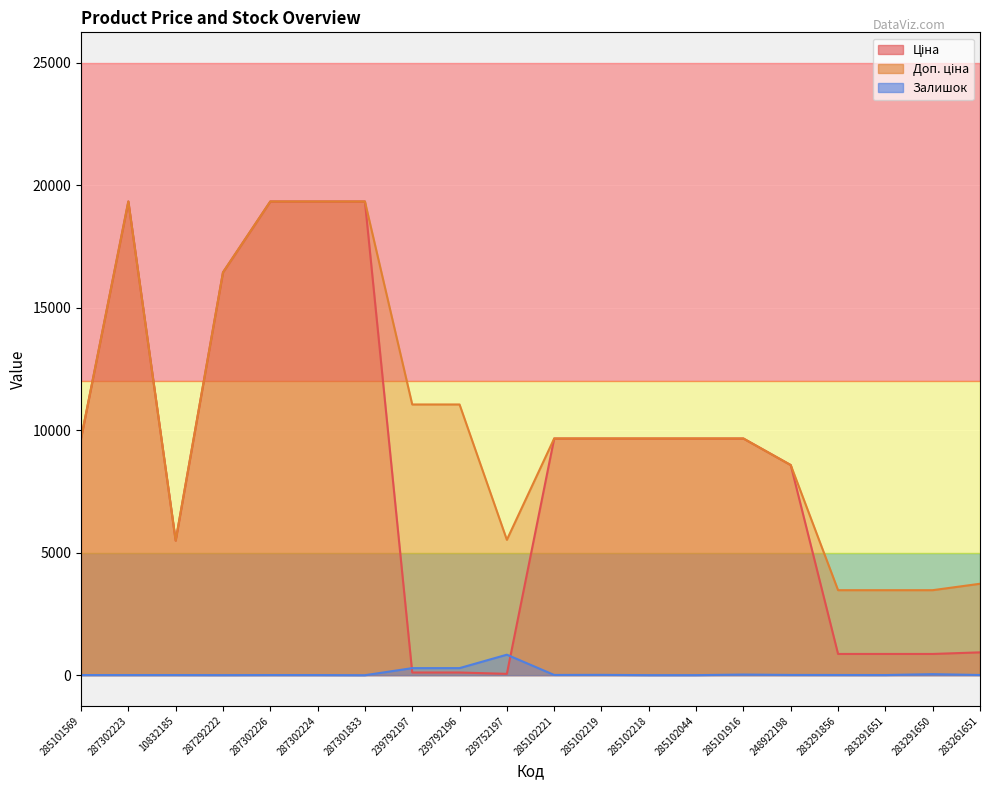

What is the difference between the maximum and minimum values in the Ціна series?

19287.8